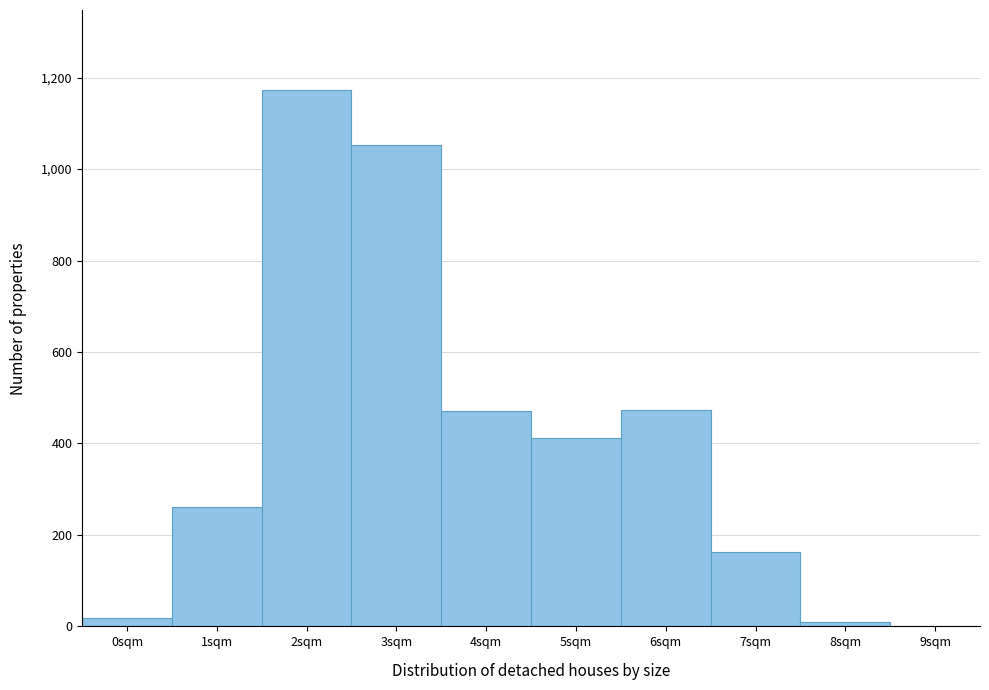

What is the sum of all values?

4029